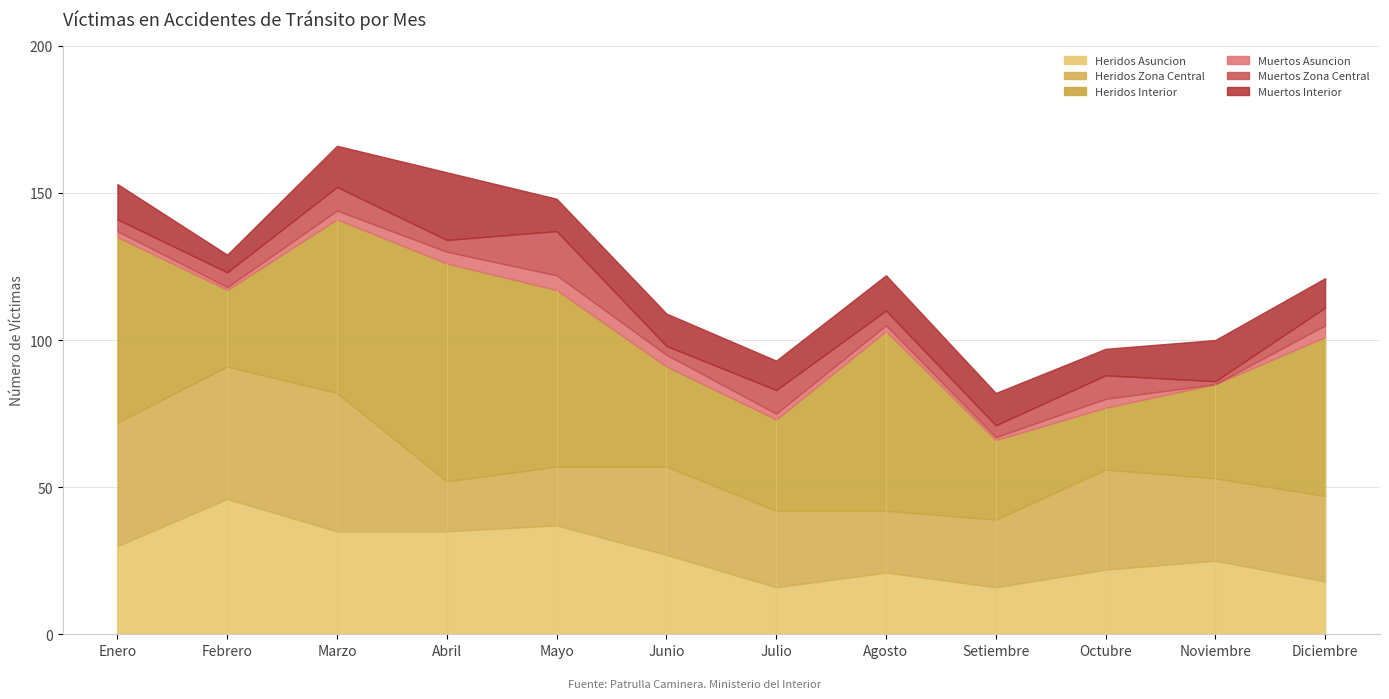

Is the value of Heridos Interior at Noviembre greater than the value of Muertos Asuncion at Noviembre?

Yes